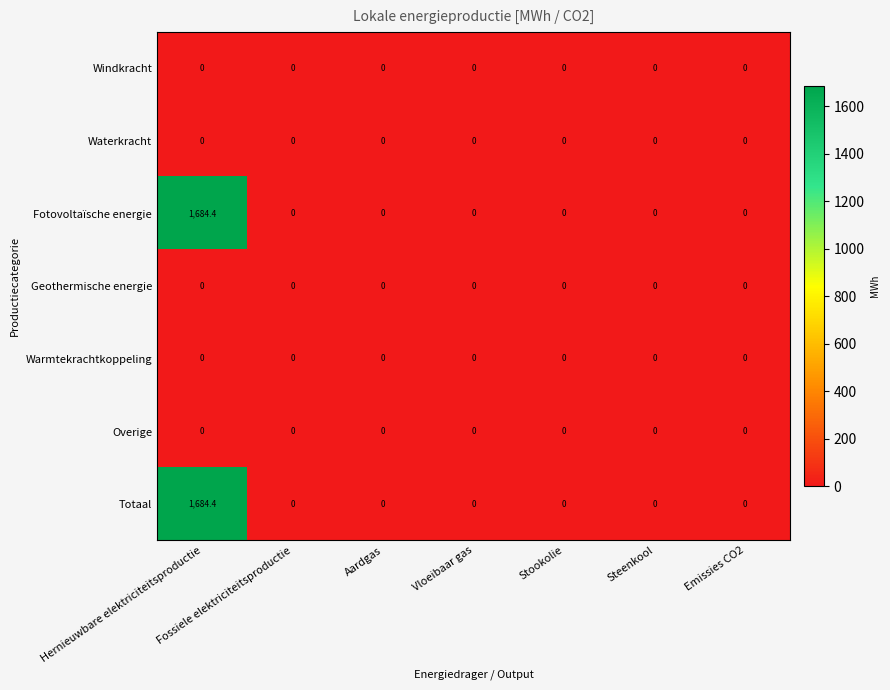

What is the highest value of the Fotovoltaïsche energie series?

1684.4